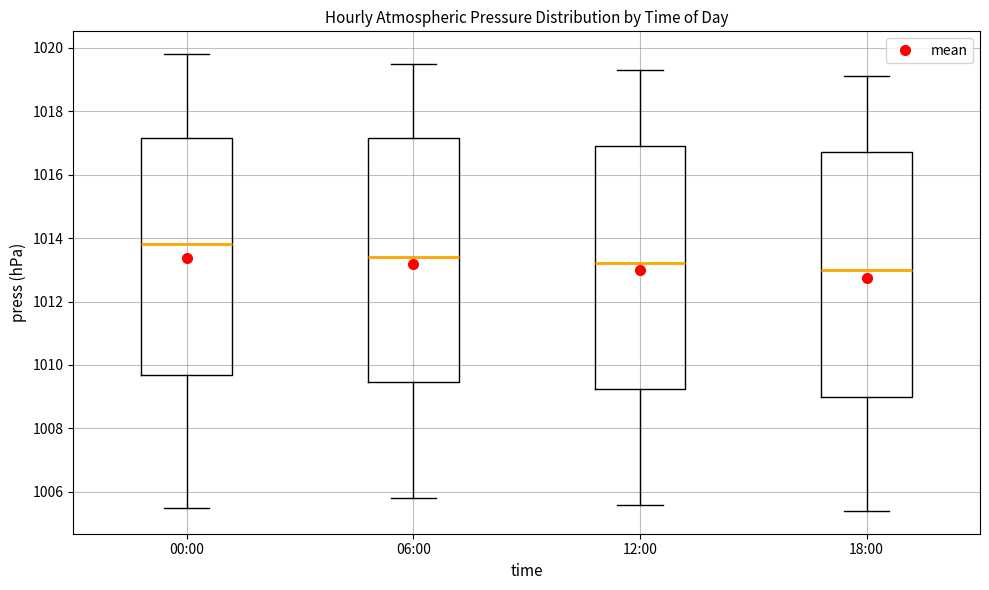

Reading left to right, transcribe this box plot: for each box, give where its median line is, the range the box spans, and where its two whiskers end, as read against the y-axis. The values are not printed on the chart, so give them approximately, as read against the axis.

00:00: median 1013.8, box 1009.8 to 1017.2, whiskers 1005.6 to 1019.8
06:00: median 1013.4, box 1009.4 to 1017.2, whiskers 1005.8 to 1019.6
12:00: median 1013.2, box 1009.2 to 1017.0, whiskers 1005.6 to 1019.4
18:00: median 1013.0, box 1009.0 to 1016.8, whiskers 1005.4 to 1019.2